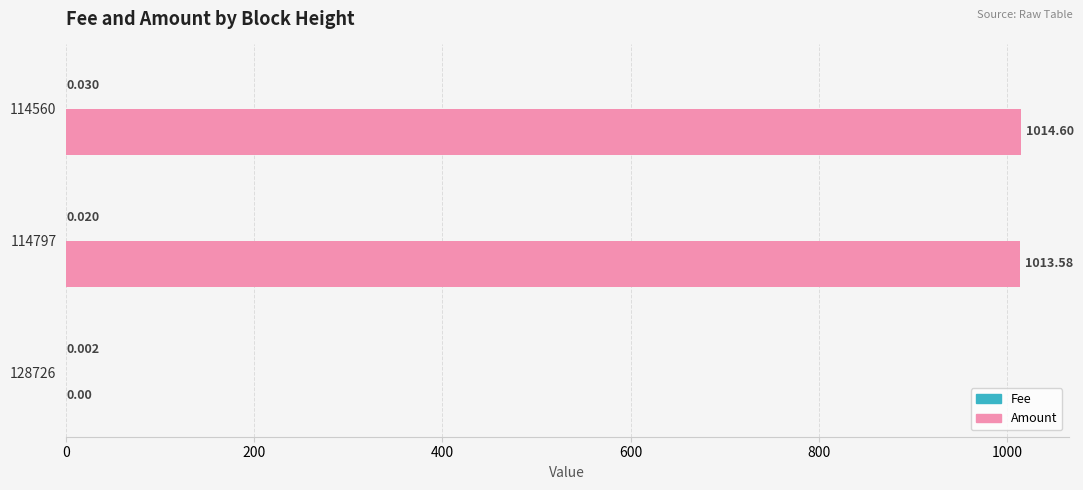

Between 128726 and 114560, which series saw the biggest shift?

Amount